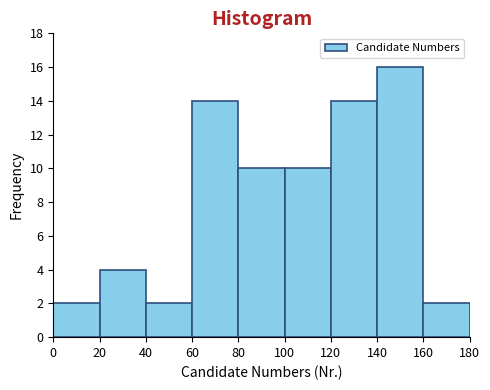

Reading left to right, list every bar in this chart as the range it spans on the x-axis followed by its height. The values are not printed on the chart, so give them approximately, as read against the axis.

0 to 20: 2
20 to 40: 4
40 to 60: 2
60 to 80: 14
80 to 100: 10
100 to 120: 10
120 to 140: 14
140 to 160: 16
160 to 180: 2